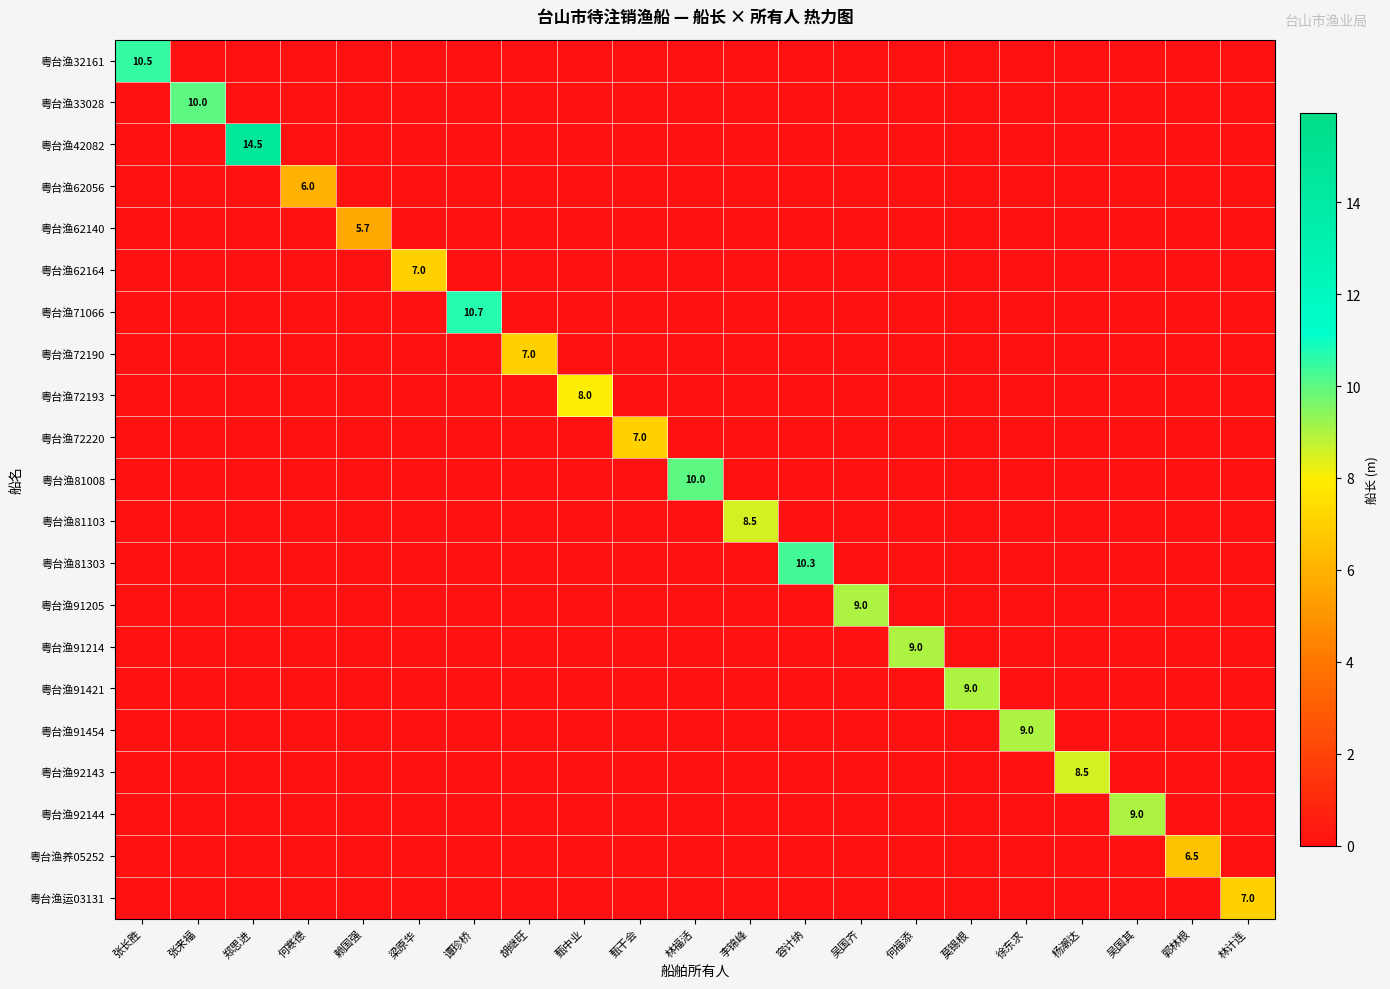

True or false: 粤台渔92144 has a value of 9.0 at 吴国其.

True